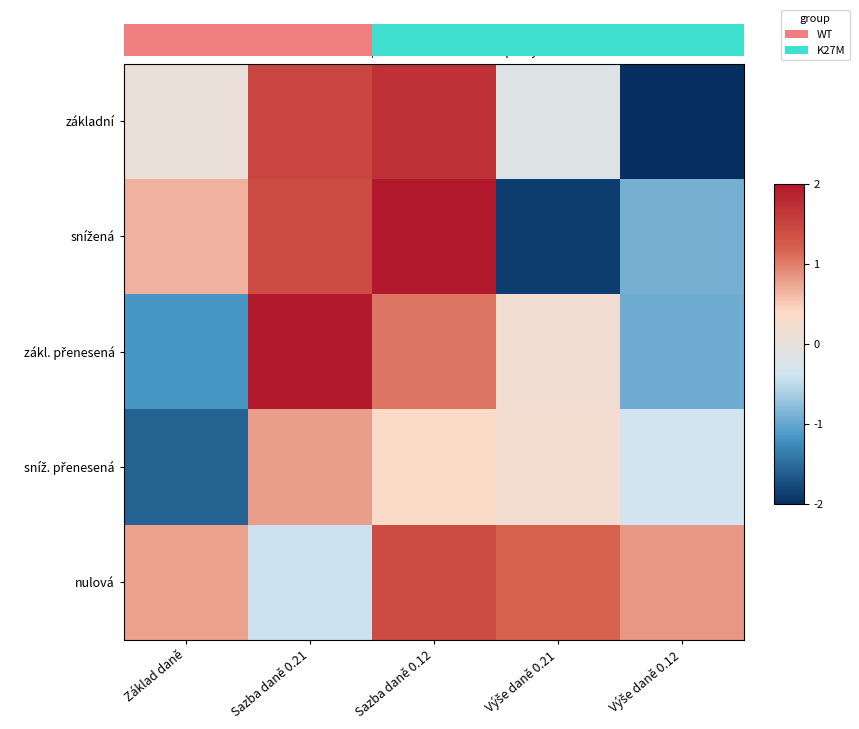

At which category does the chart reach its minimum across all series?

Výše daně 0.12